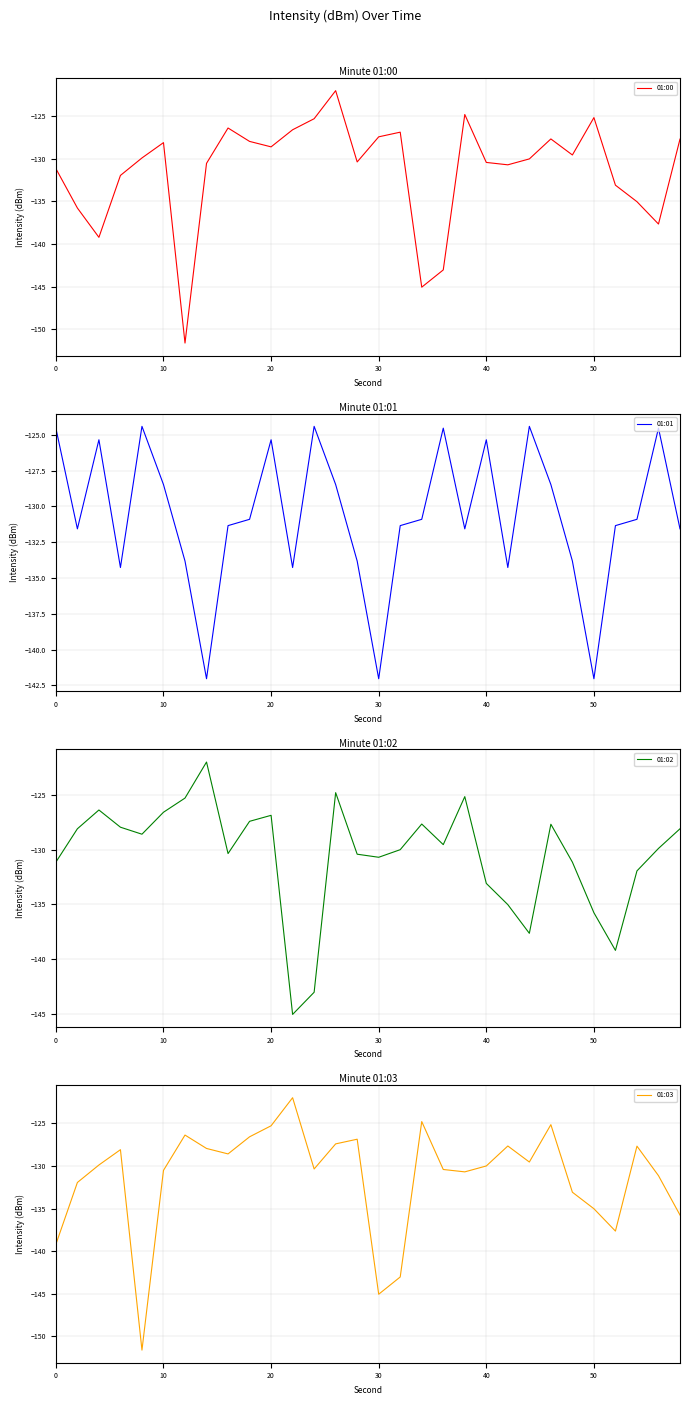

Count the number of categories in the chart.

30